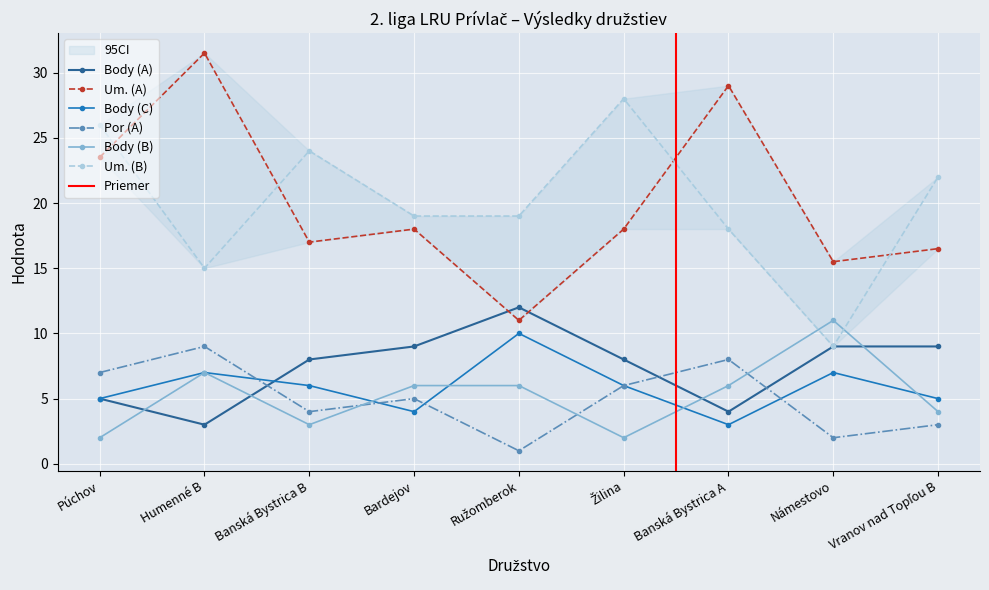

Does the chart display data point markers on the line(s)?

Yes